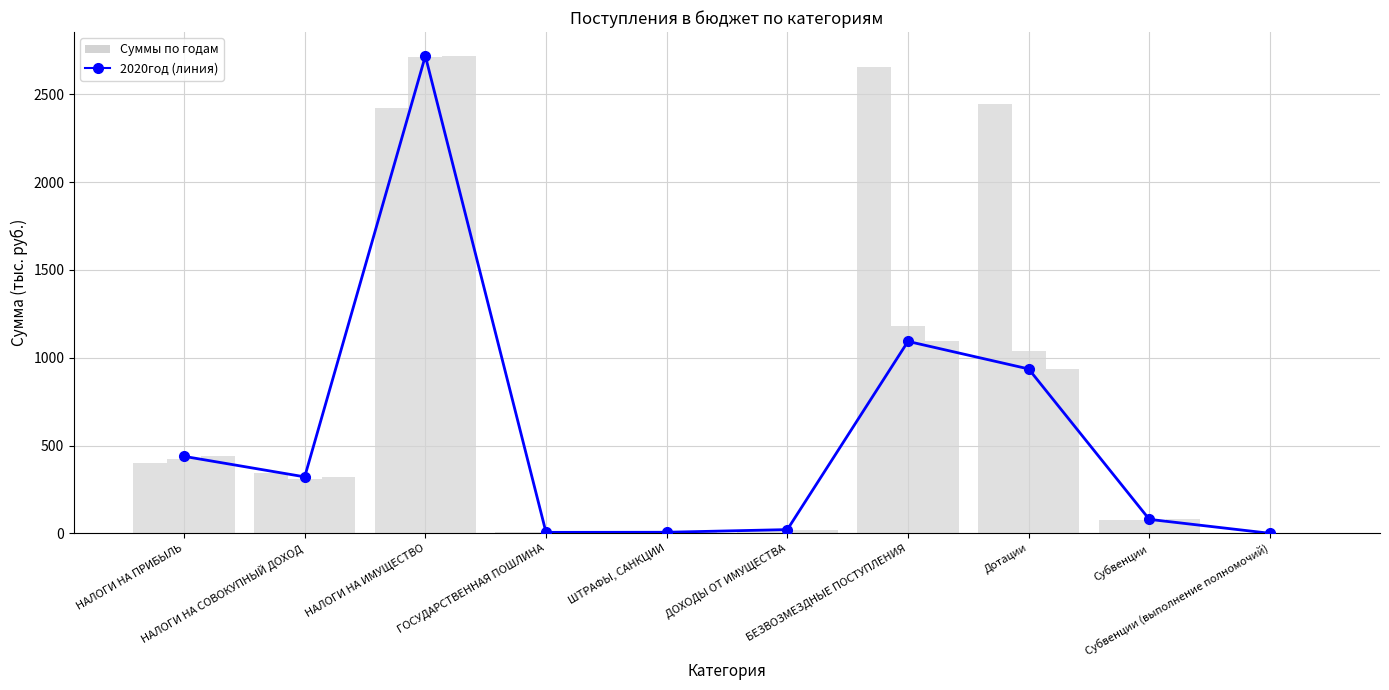

At which category is the sum across all series the highest?

НАЛОГИ НА ИМУЩЕСТВО